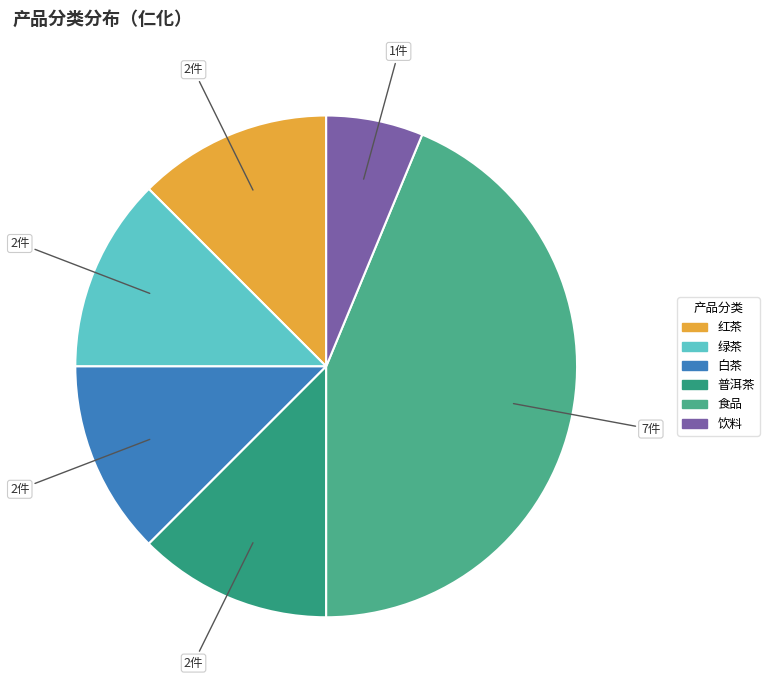

What percentage is the 白茶 slice, to the nearest percent?

12%